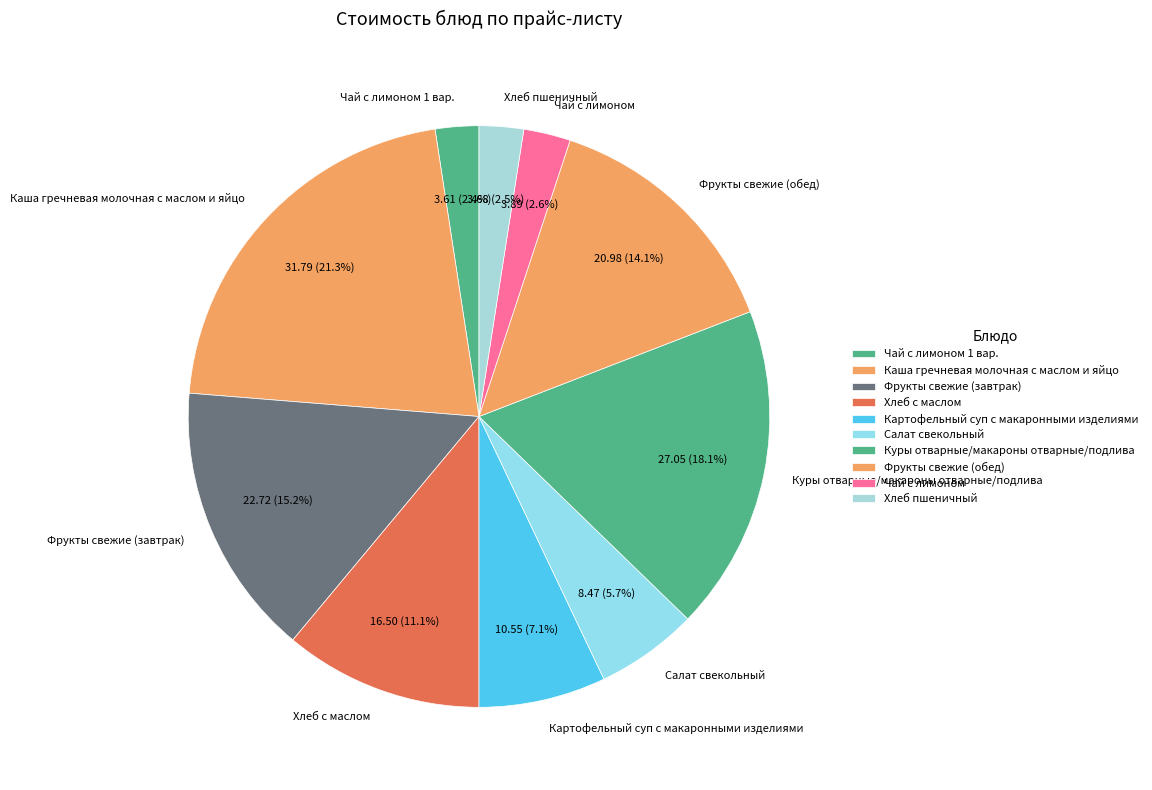

Does Чай с лимоном represent more than half of the total?

No